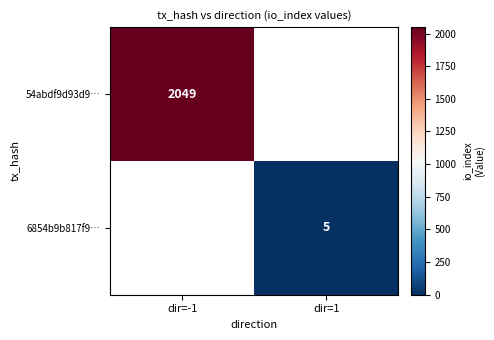

True or false: 6854b9b817f9… has a value of 5 at dir=1.

True